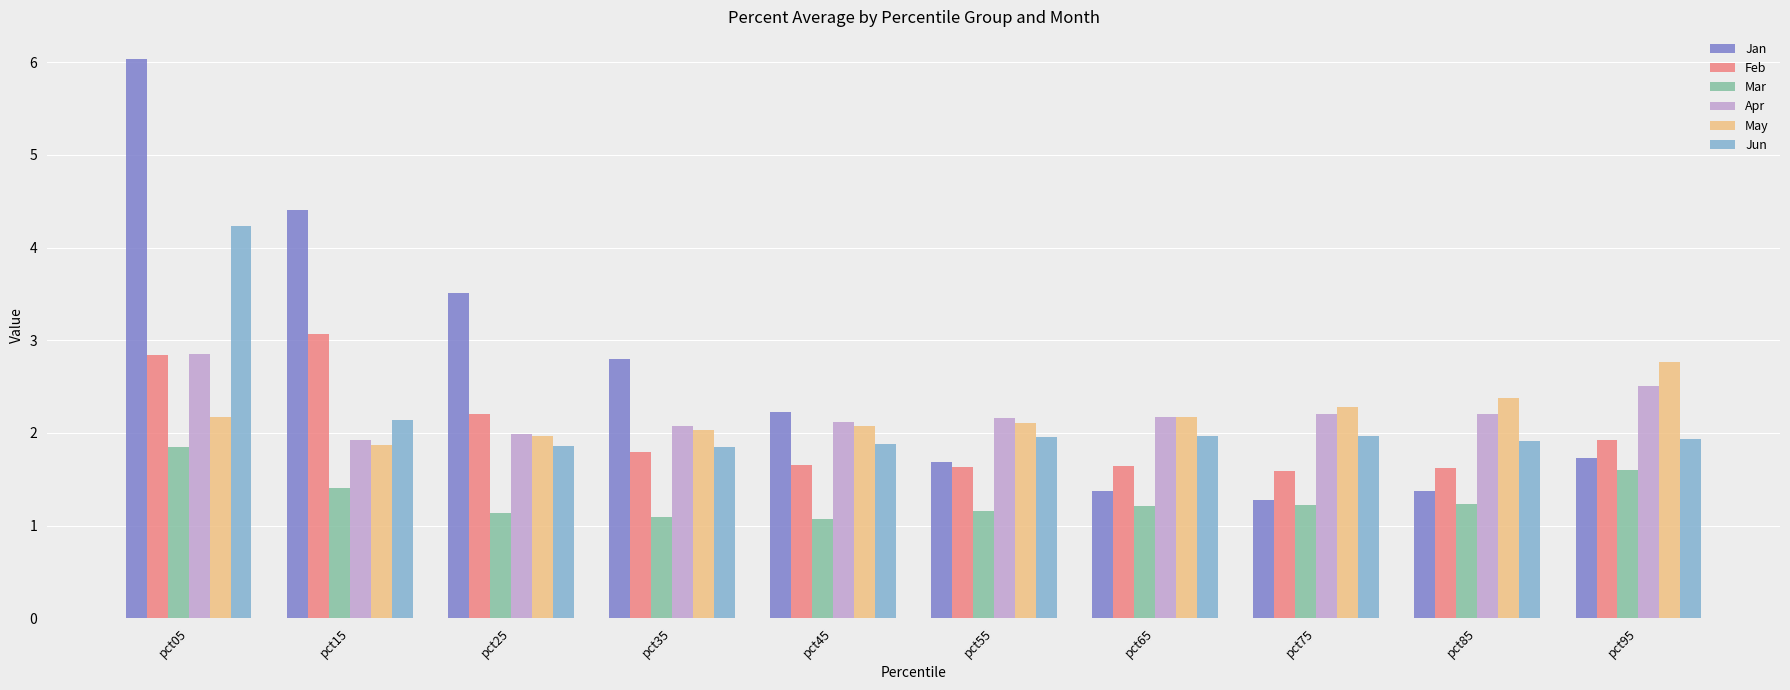

The Jun series shows 2.9 at pct35. True or false?

False